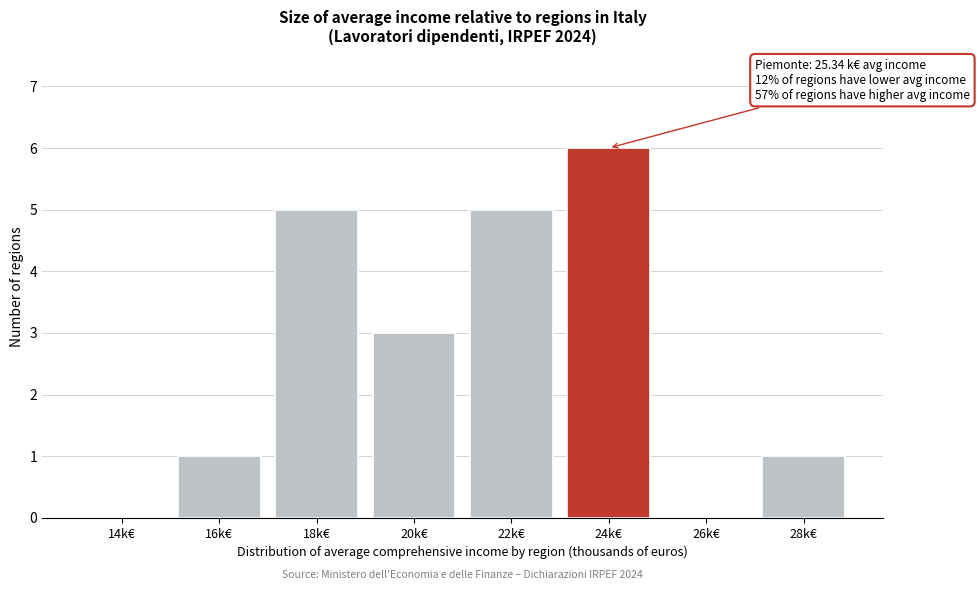

Reading right to left, transcribe all the data shown in this chart.

28k€=1	26k€=0	24k€=6	22k€=5	20k€=3	18k€=5	16k€=1	14k€=0